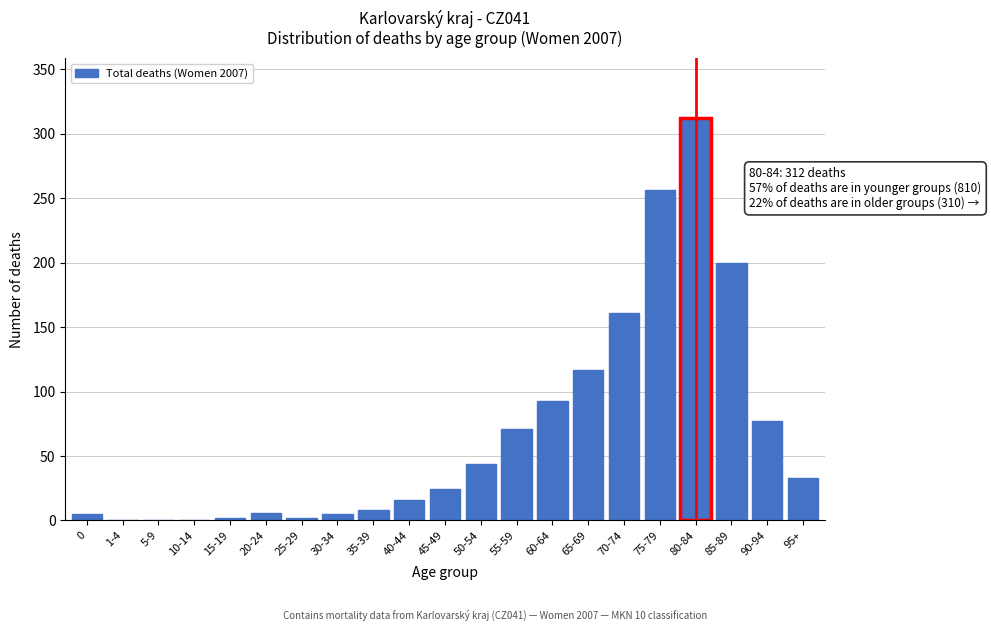

True or false: the data shows 5 at 0.

True